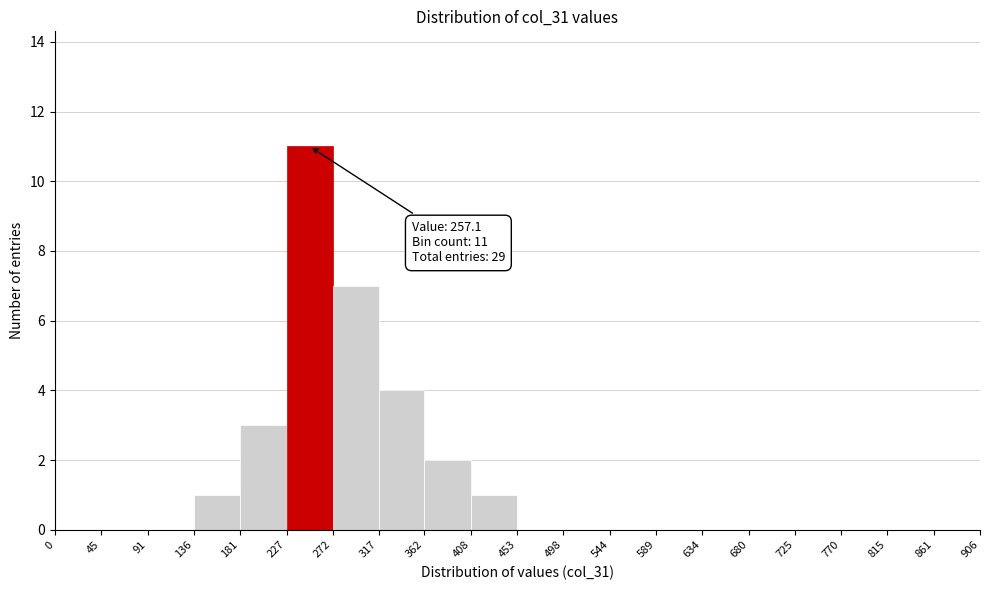

Which range on the x-axis has the tallest bar?

227 to 272